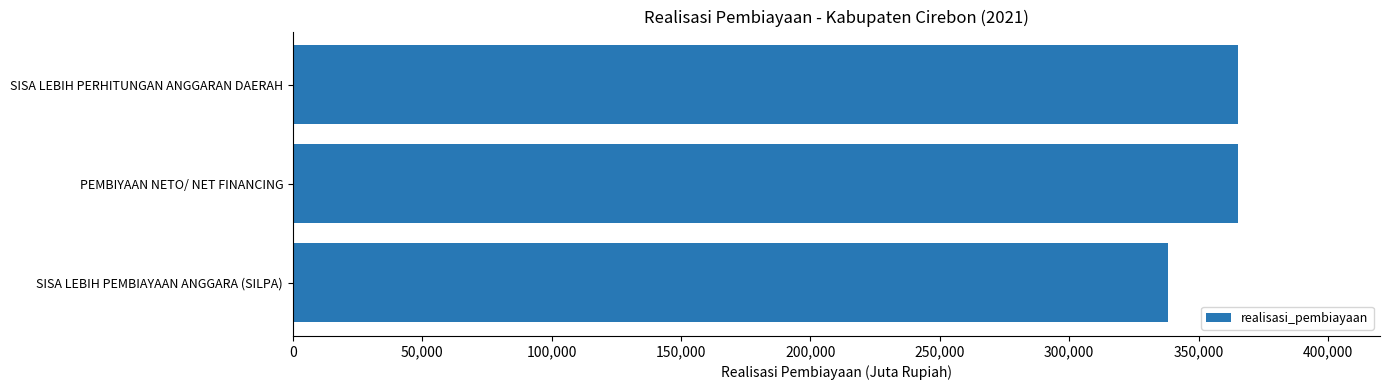

Approximately how many times larger is the value at PEMBIYAAN NETO/ NET FINANCING compared to SISA LEBIH PERHITUNGAN ANGGARAN DAERAH?

1.0